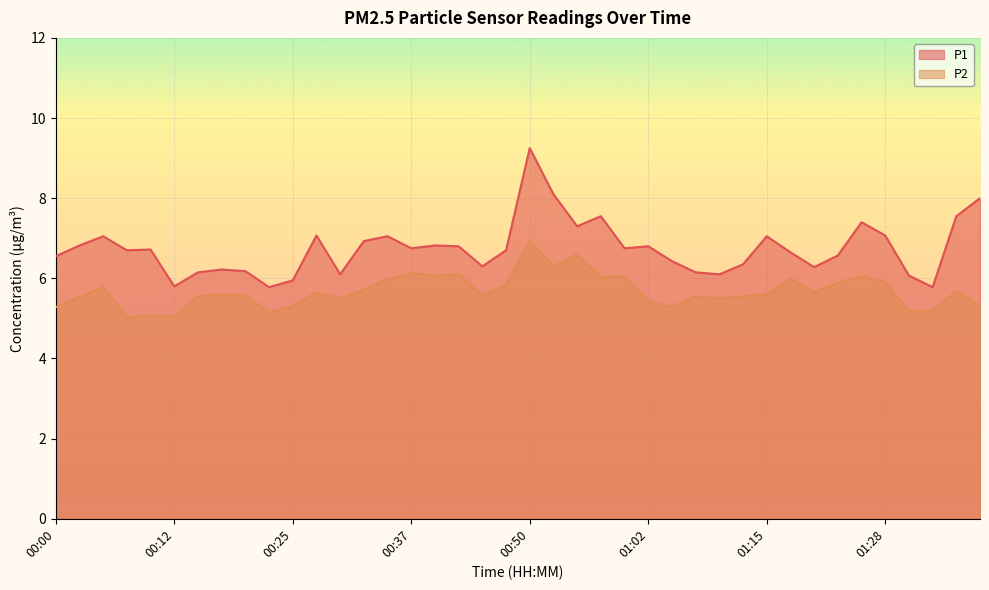

At which category does P1 reach its first local valley?

00:07